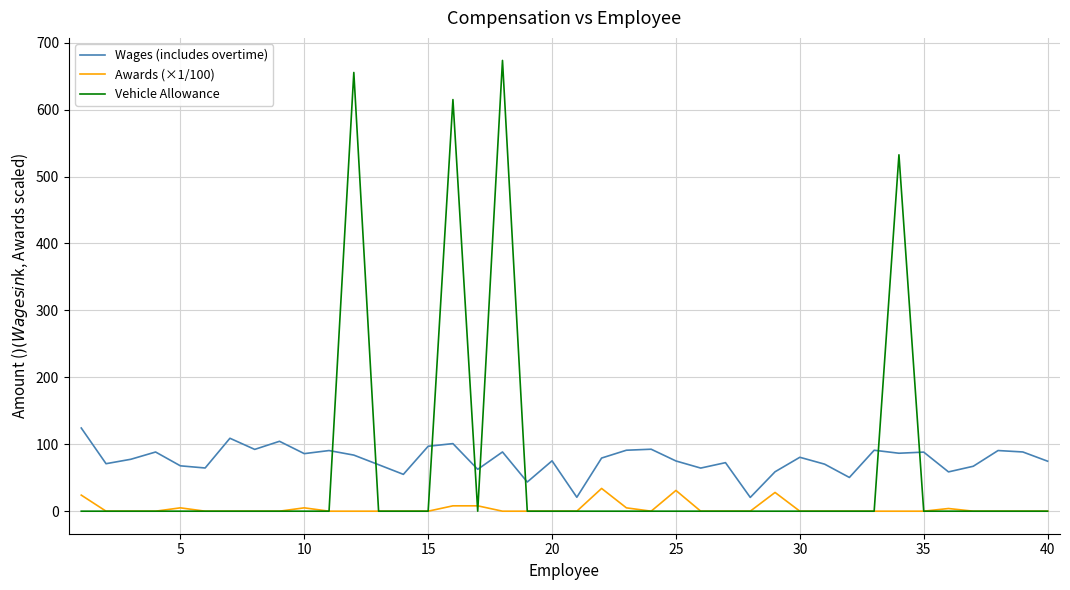

Which series ends up on top after the final intersection of Wages (includes overtime) and Vehicle Allowance?

Wages (includes overtime)